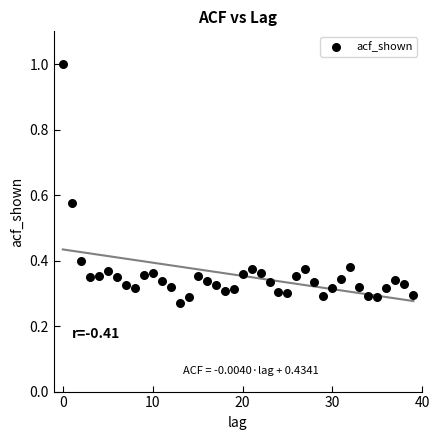

What is the range of Y values (max minus min)?

0.7